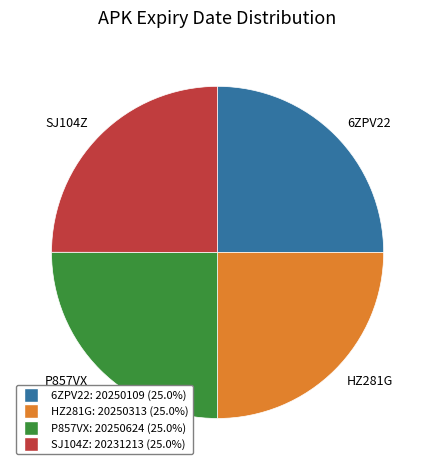

Does any single category account for the majority?

No